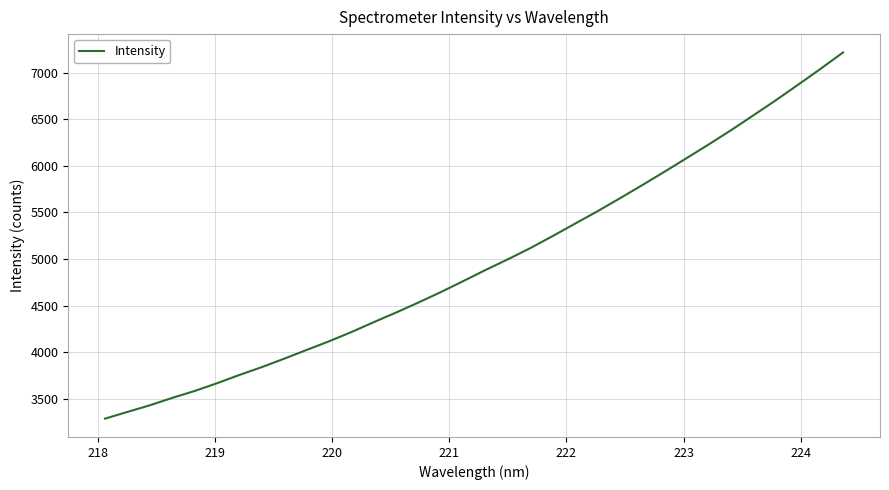

How many distinct data groups are displayed?

1